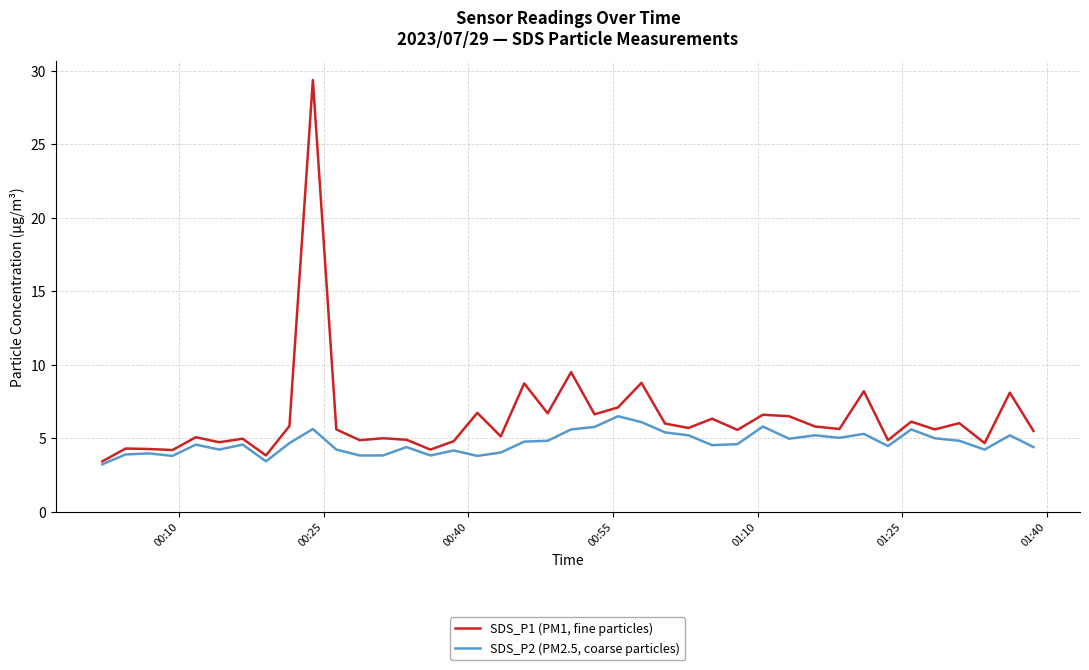

How many series are shown in this chart?

2